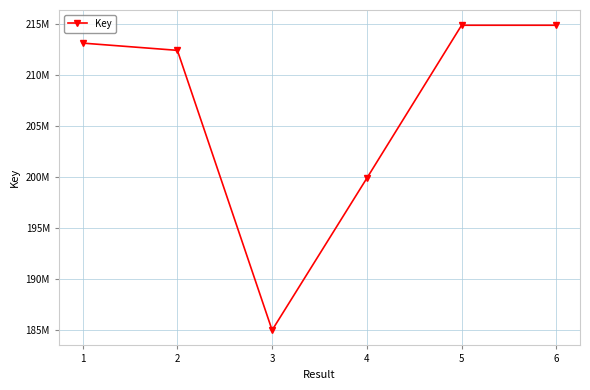

The chart shows a value of 214855175 at 6. True or false?

True